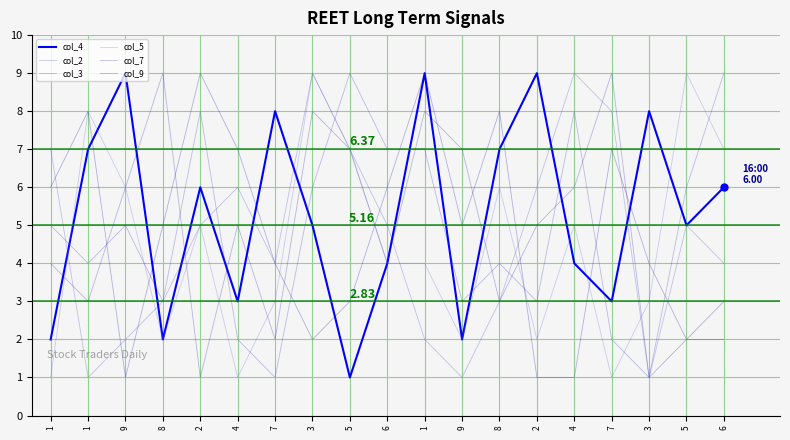

How many interior local peaks does the col_3 series have?

5